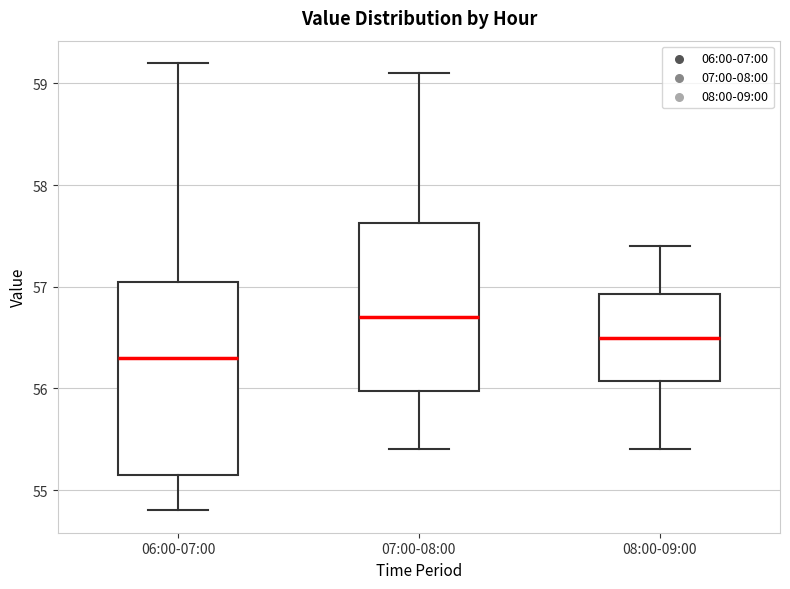

Reading left to right, read every box against the y-axis: the position of its median line, the range the box covers, and the ends of its whiskers. The values are not printed on the chart, so give them approximately, as read against the axis.

06:00-07:00: median 56.3, box 55.2 to 57.1, whiskers 54.8 to 59.2
07:00-08:00: median 56.7, box 56.0 to 57.6, whiskers 55.4 to 59.1
08:00-09:00: median 56.5, box 56.1 to 56.9, whiskers 55.4 to 57.4